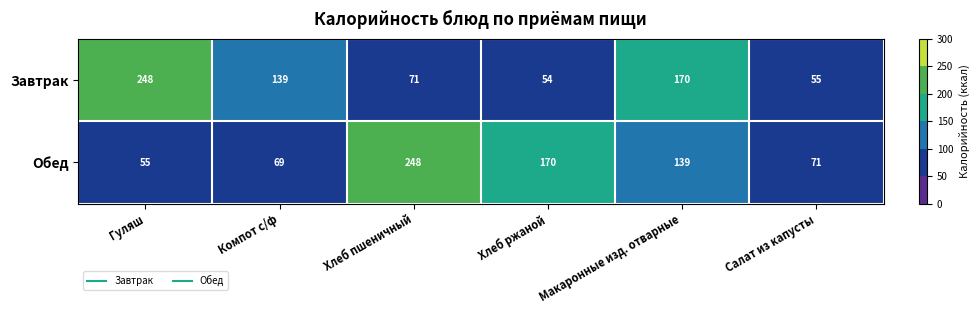

How many values in the Завтрак series are below 139?

3